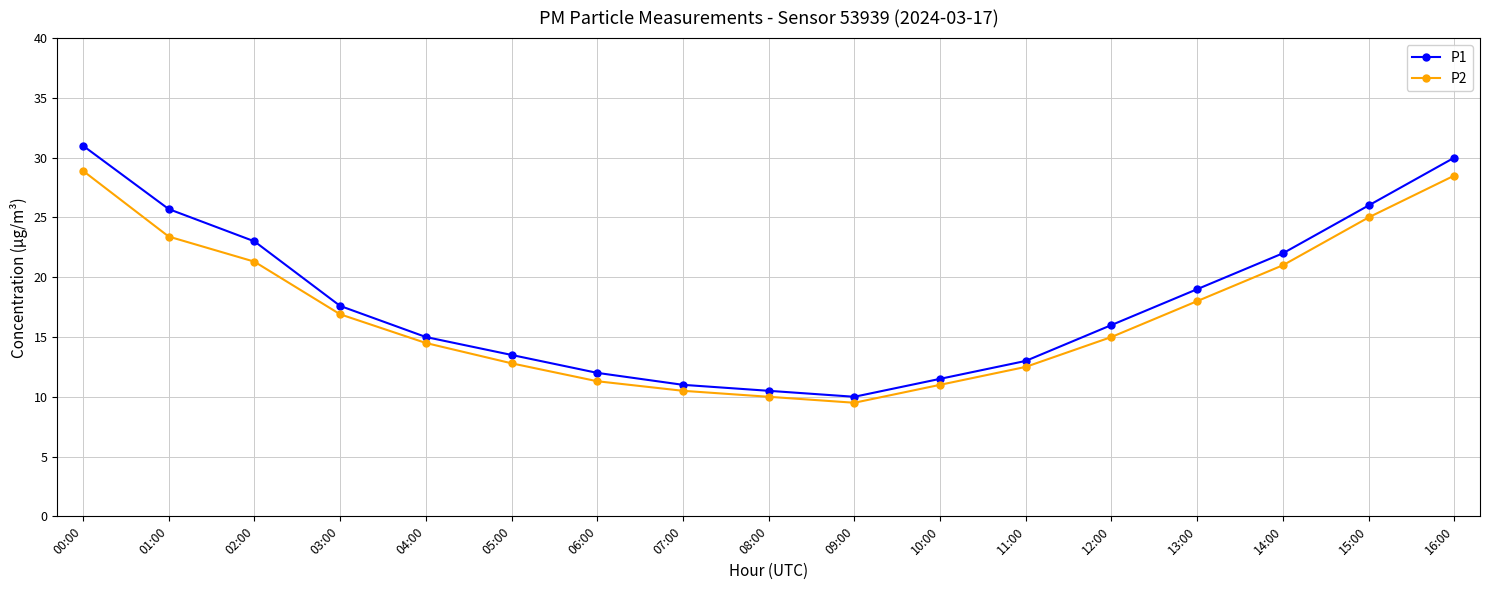

Which label corresponds to the largest value in the chart?

00:00